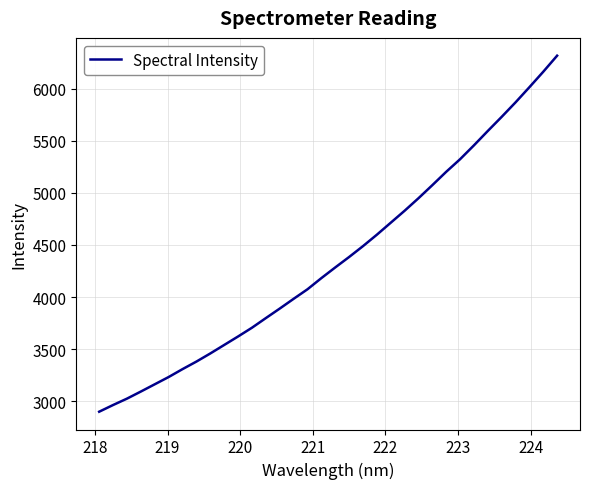

What is the difference between the maximum and minimum values?

3415.6